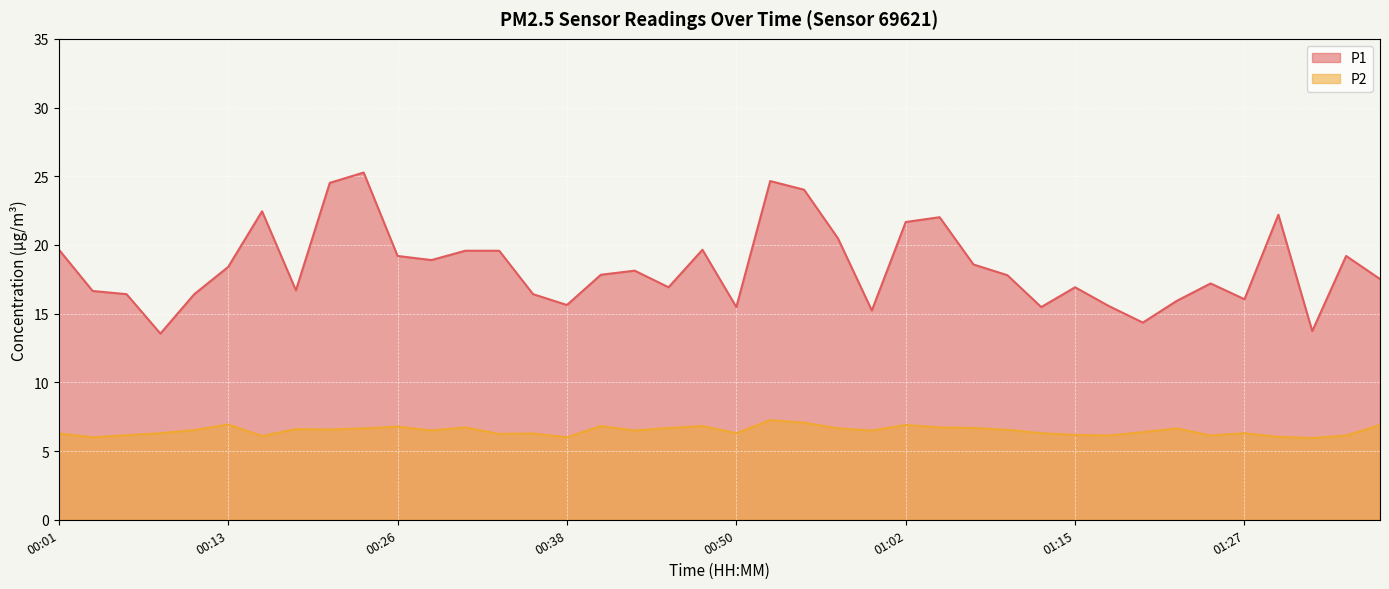

What is the spread (max minus min) of values at 00:50?

9.2